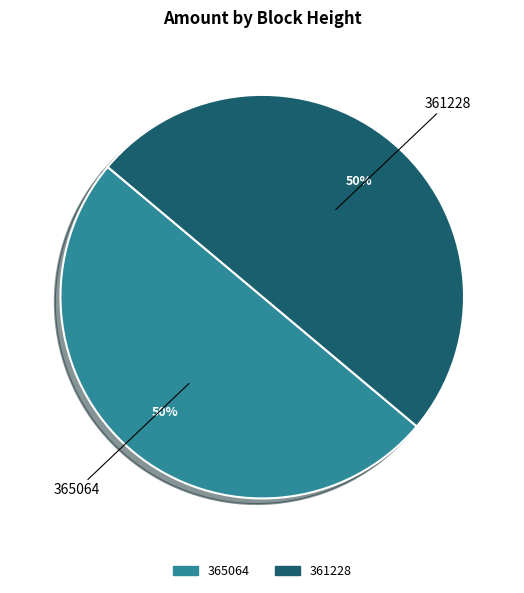

What is the ratio of the value at 361228 to the value at 365064?

1.0